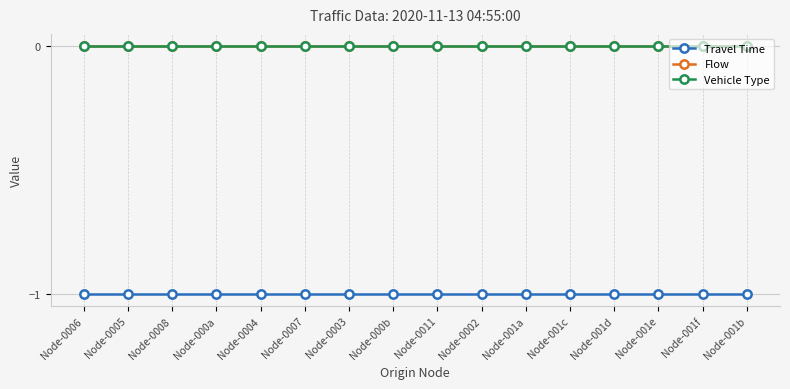

Reading right to left, list all the values displayed in this chart.

Travel Time: -1	-1	-1	-1	-1	-1	-1	-1	-1	-1	-1	-1	-1	-1	-1	-1
Flow: 0	0	0	0	0	0	0	0	0	0	0	0	0	0	0	0
Vehicle Type: 0	0	0	0	0	0	0	0	0	0	0	0	0	0	0	0